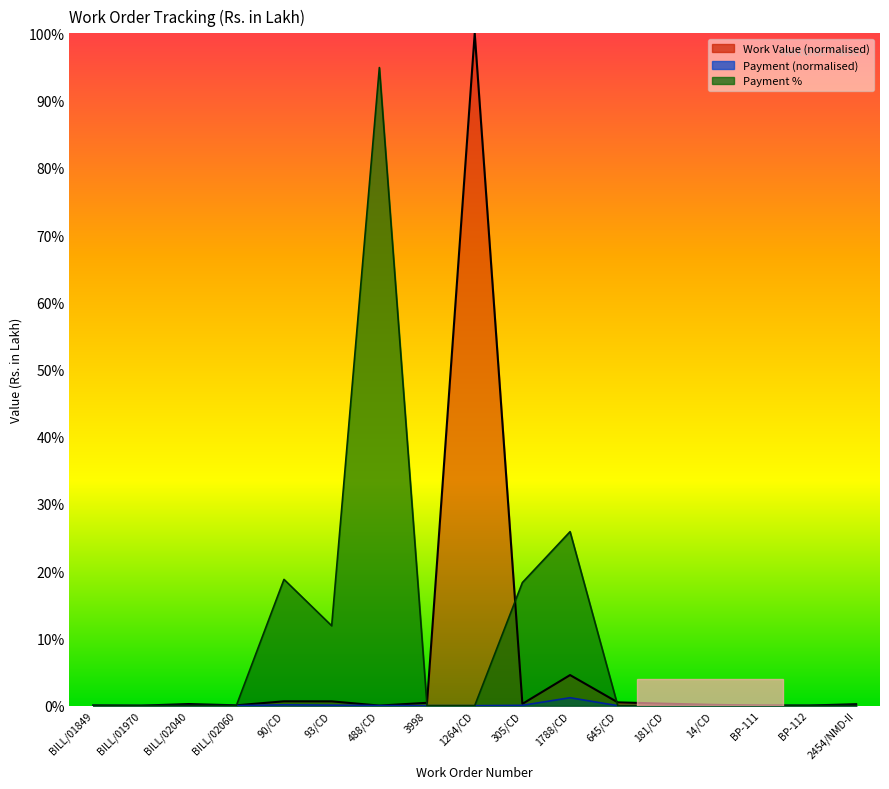

What is the label of the 8th point from the right?

305/CD